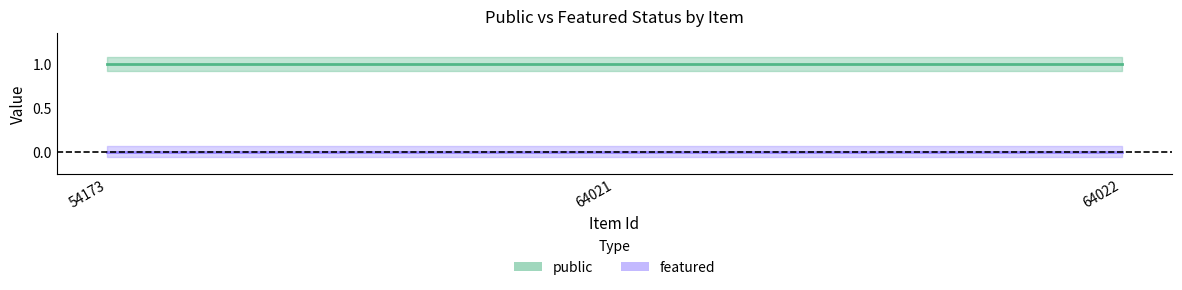

Rank the series by their average value, from lowest to highest.

featured, public